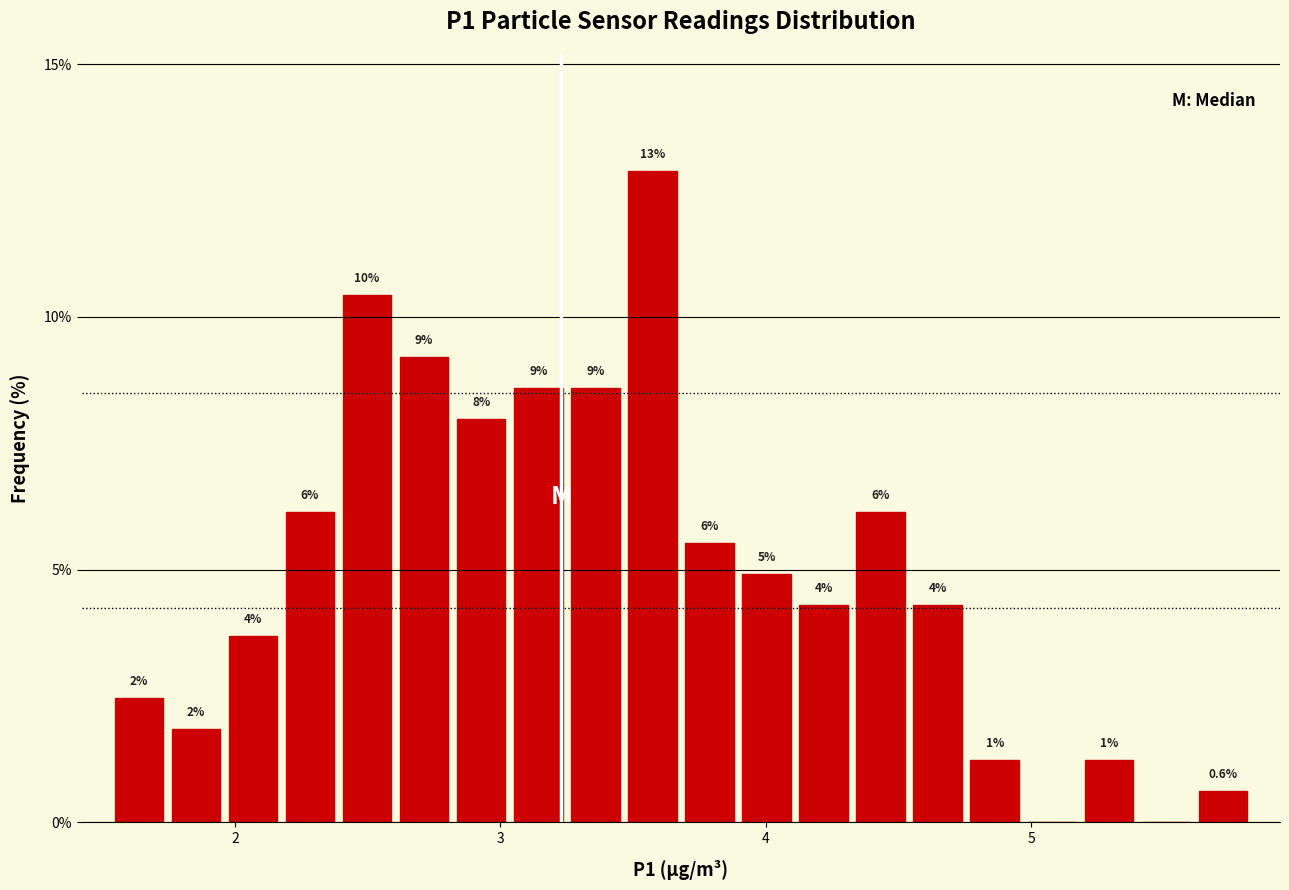

Around what value on the x-axis is the tallest bar? Give the approximate position of its centre, as read against the axis.

3.6